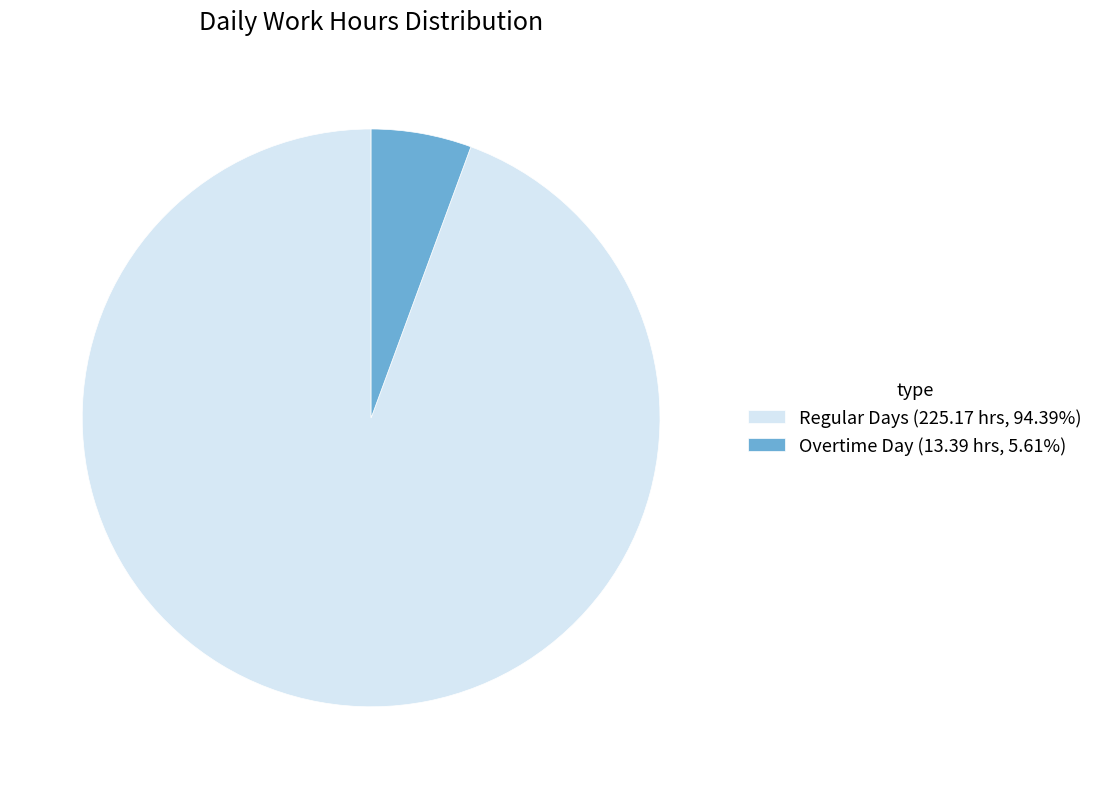

Is there a majority slice in this chart?

Yes